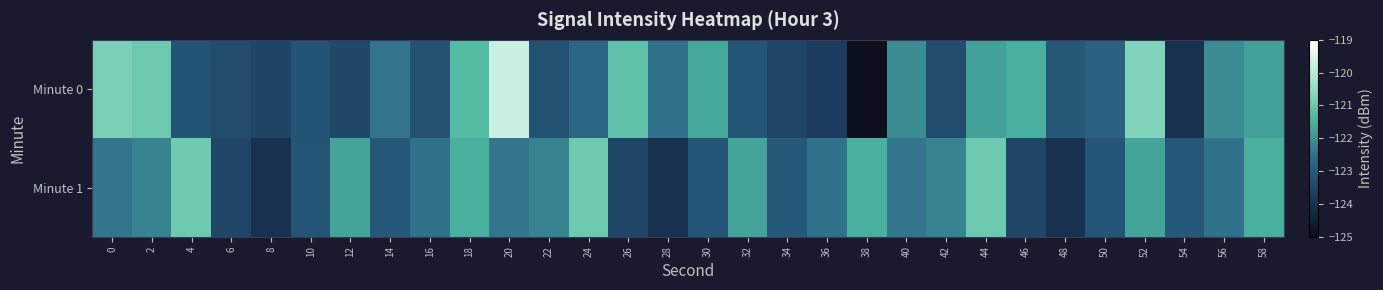

What is the difference between the highest and lowest values at 24?

1.8